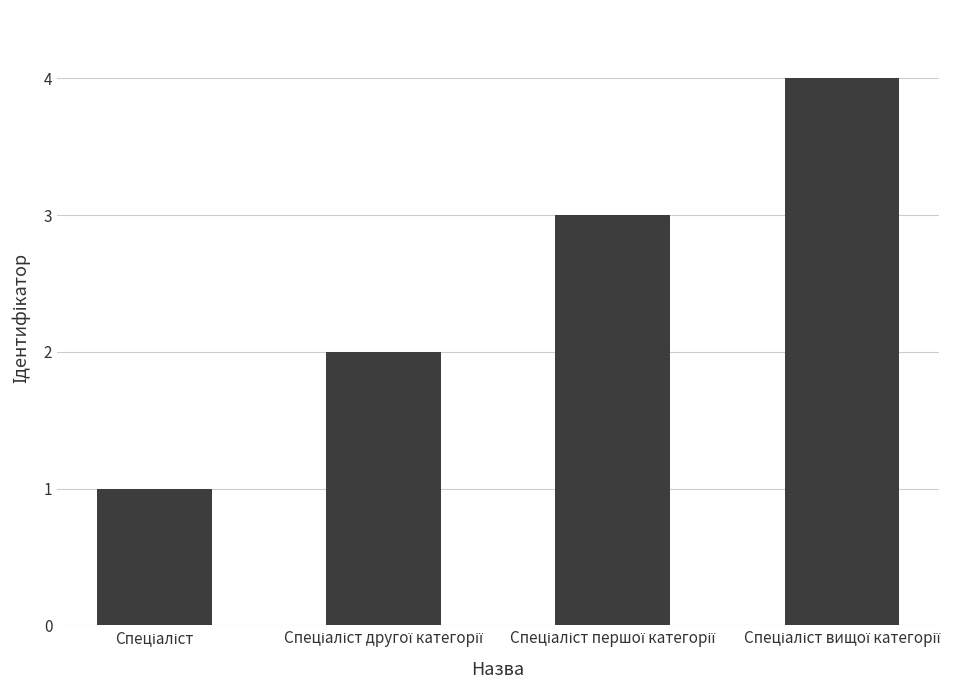

Are the bars horizontal?

No